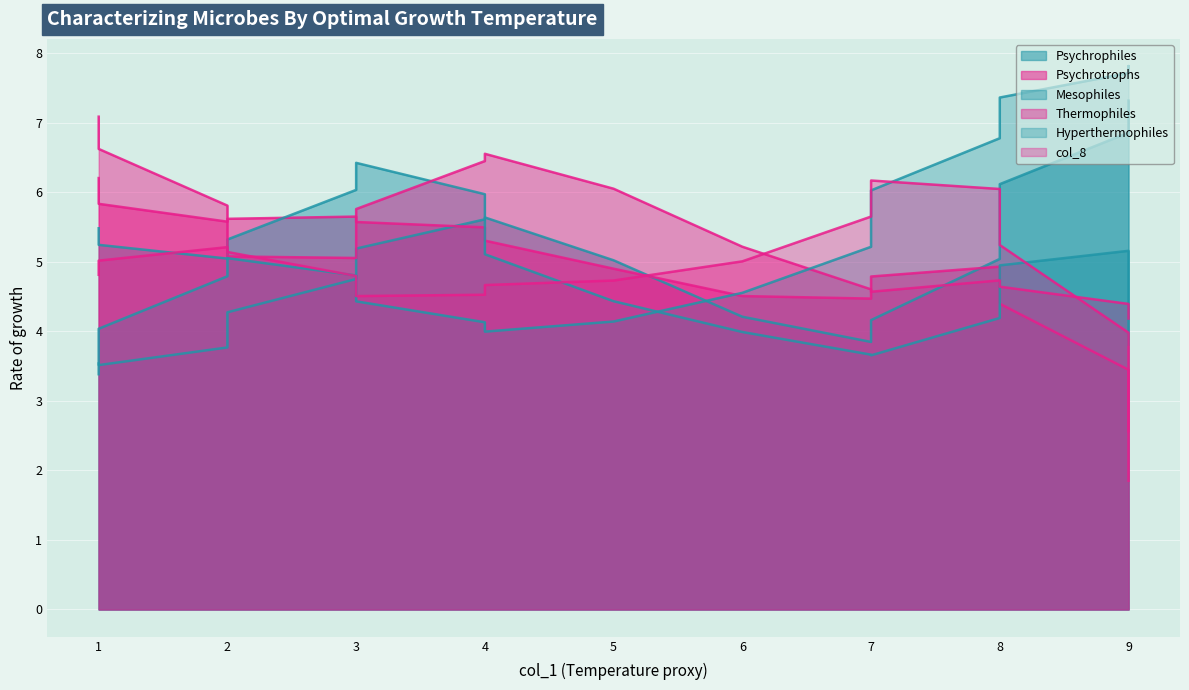

True or false: col_2 and col_6 cross at least once.

True